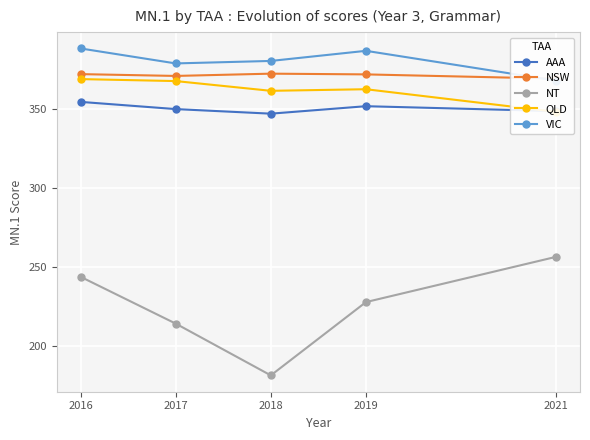

At which label does NT first exceed 228?

2016